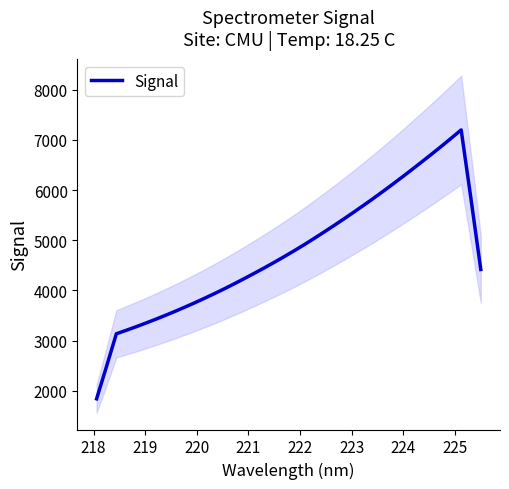

What is the minimum value for Signal?

1840.9